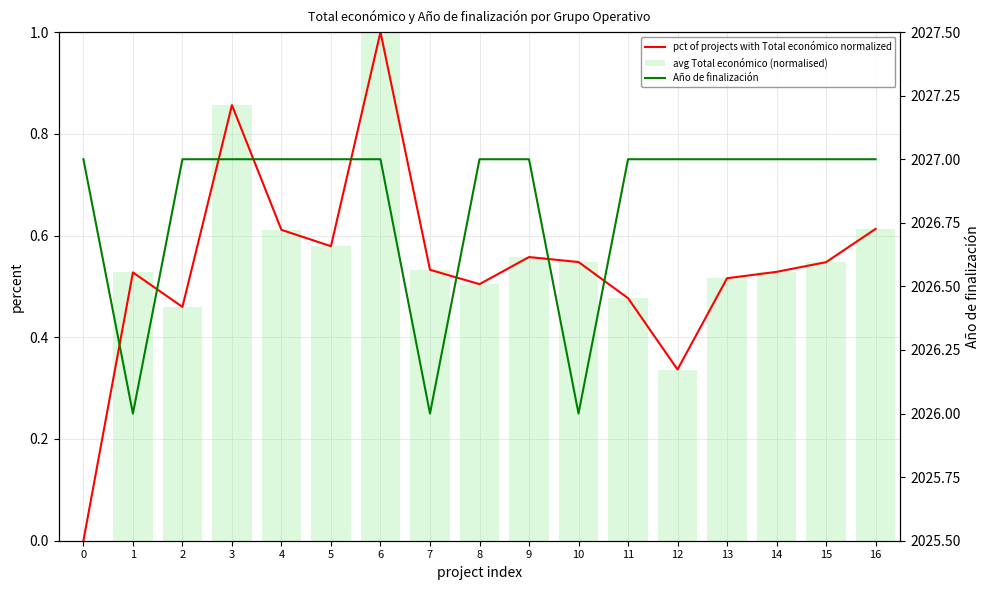

What are all the series names shown in the legend?

pct of projects with Total económico normalized, avg Total económico (normalised), Año de finalización